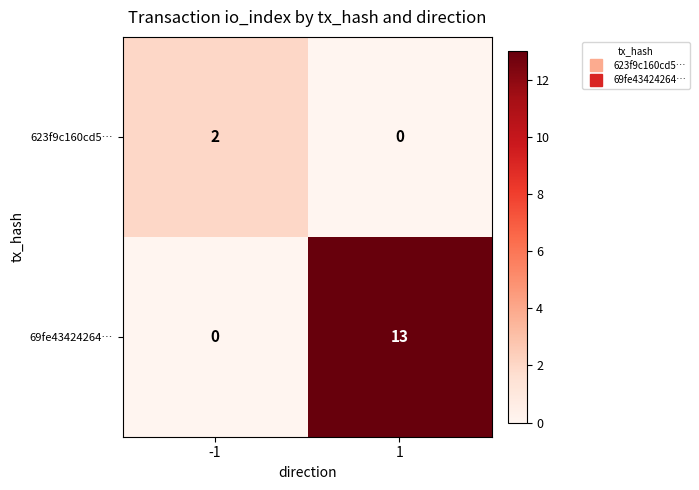

List the labels in order of 69fe43424264… value, smallest first.

-1, 1